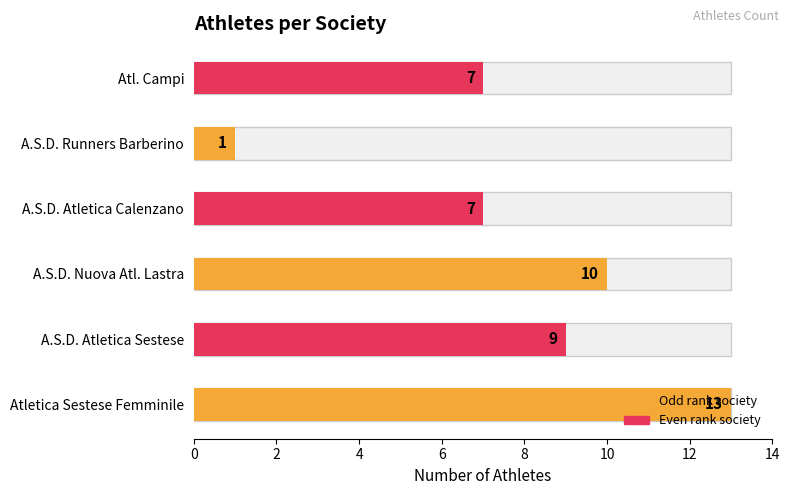

List the labels in order of value, largest first.

Atletica Sestese Femminile, A.S.D. Nuova Atl. Lastra, A.S.D. Atletica Sestese, A.S.D. Atletica Calenzano, Atl. Campi, A.S.D. Runners Barberino